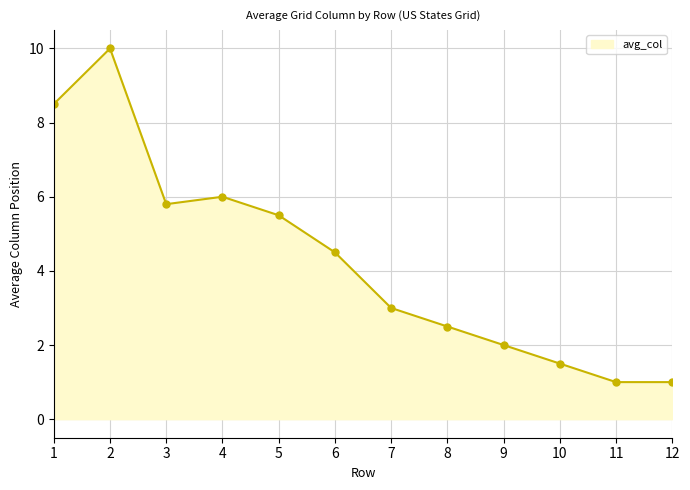

Where is the first local minimum?

3